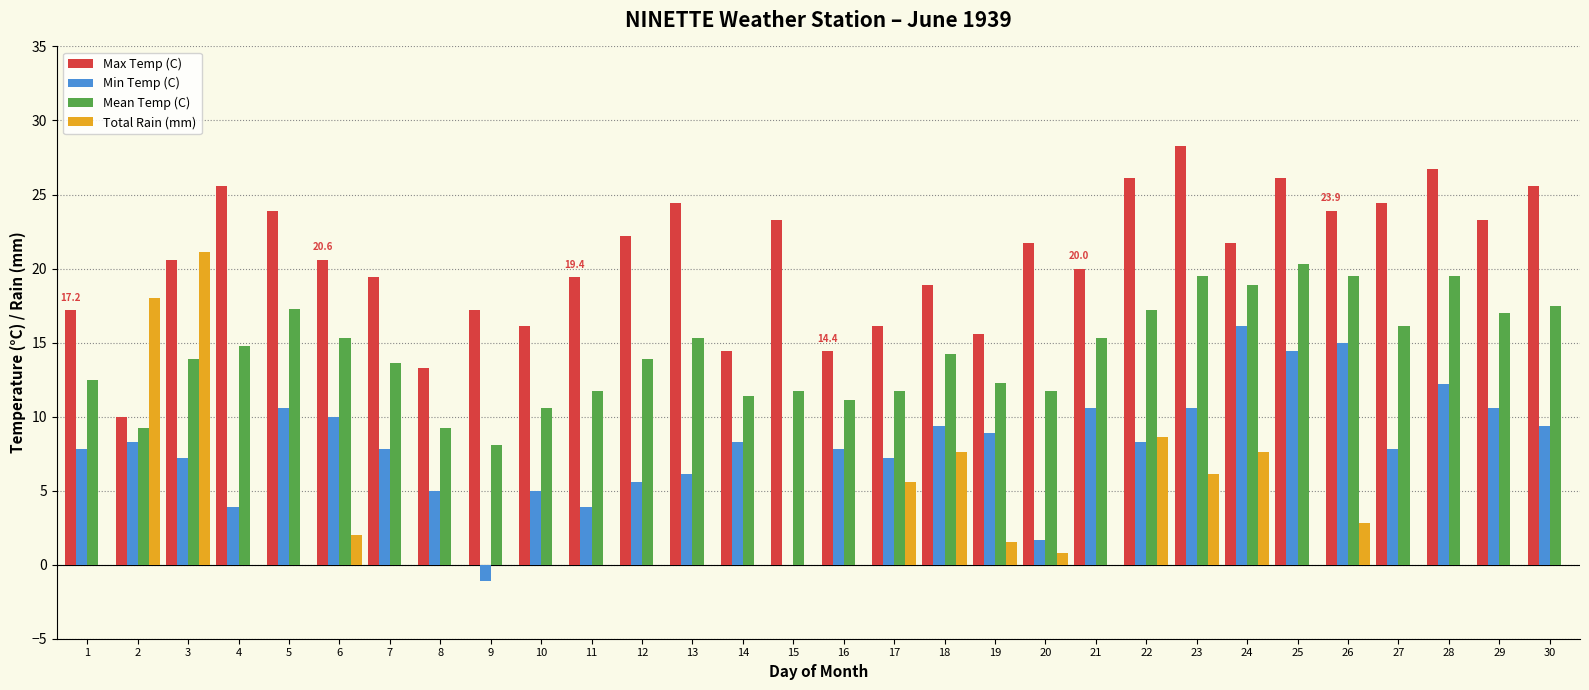

Is it true that Mean Temp (C) equals 19.5 at 26?

True